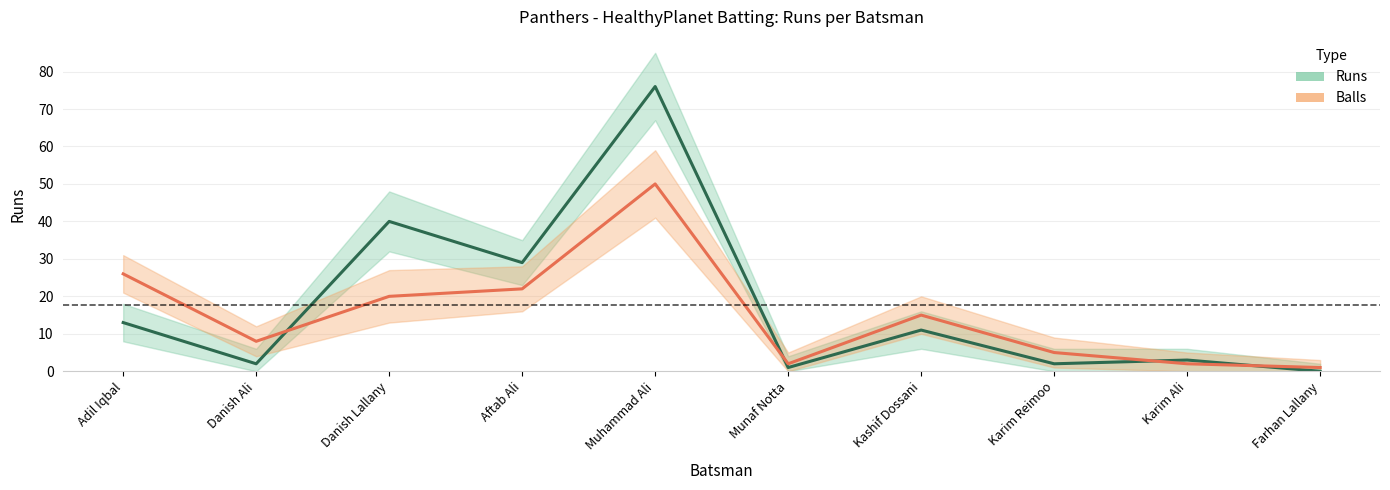

Reading left to right, transcribe all the data shown in this chart.

Runs (center): 13	2	40	29	76	1	11	2	3	0
Balls (center): 26	8	20	22	50	2	15	5	2	1